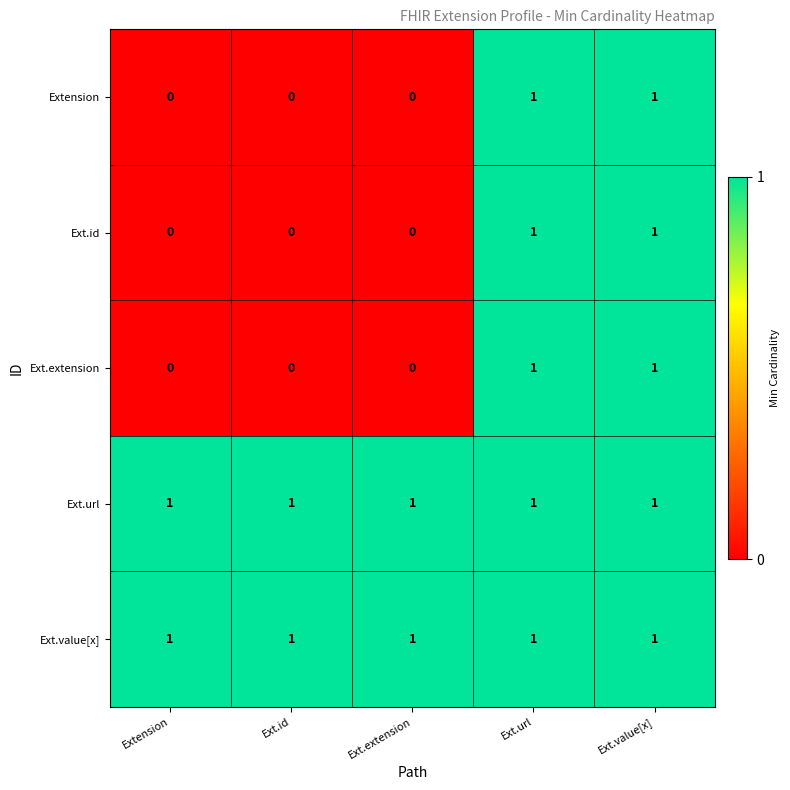

Reading left to right, extract all data points from this chart.

Extension: 0	0	0	1	1
Ext.id: 0	0	0	1	1
Ext.extension: 0	0	0	1	1
Ext.url: 1	1	1	1	1
Ext.value[x]: 1	1	1	1	1